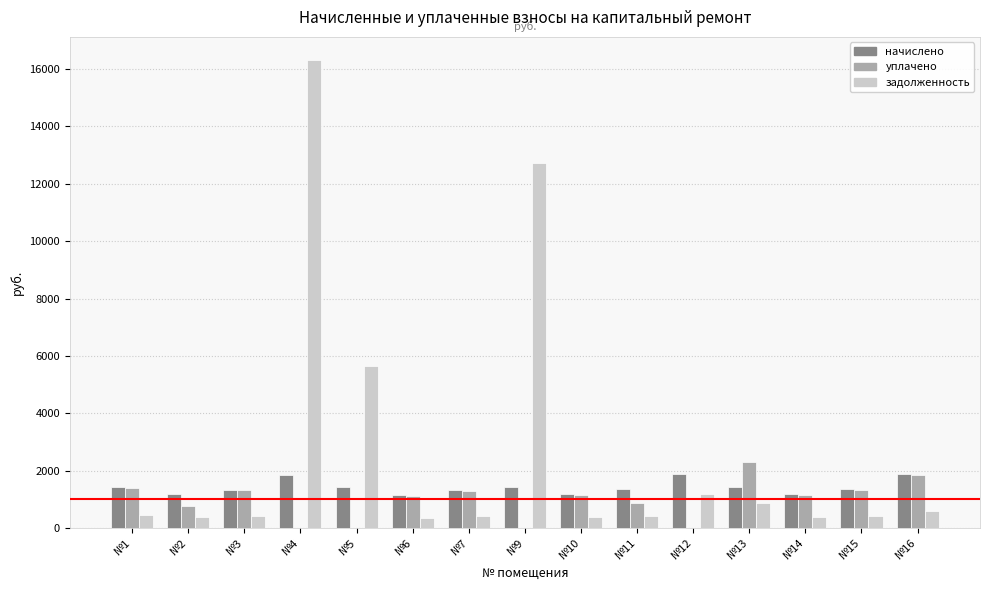

What is the sum of the задолженность values at №5 and №15?

6088.9